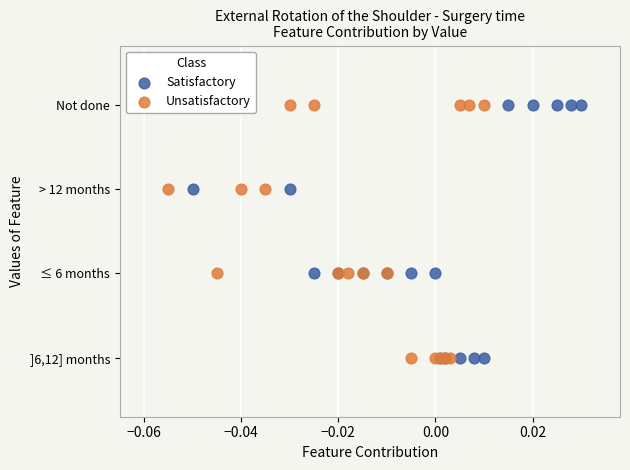

What are all the series names shown in the legend?

Satisfactory, Unsatisfactory